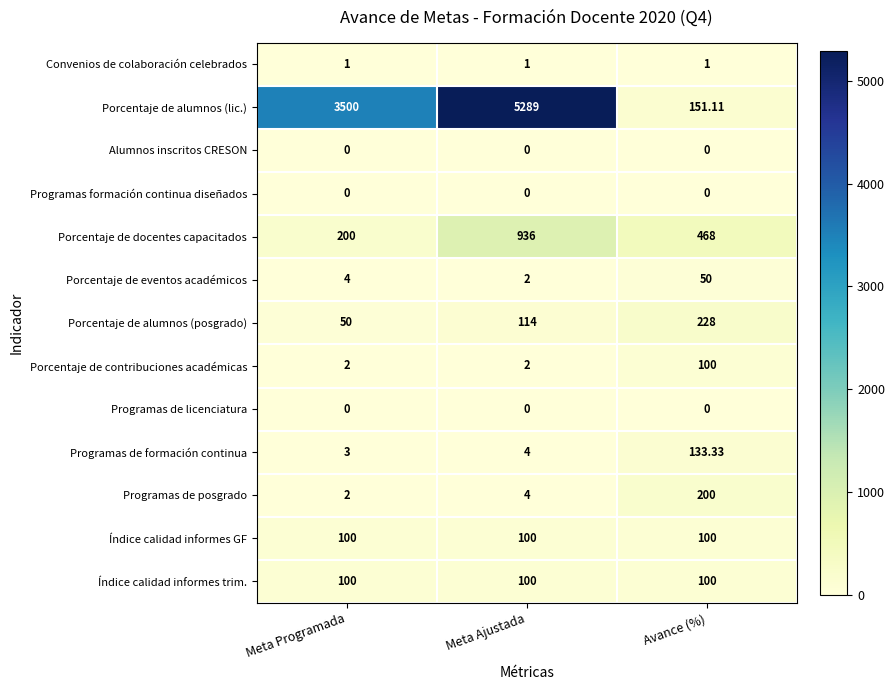

List the labels in order of Programas de posgrado value, largest first.

Avance (%), Meta Ajustada, Meta Programada